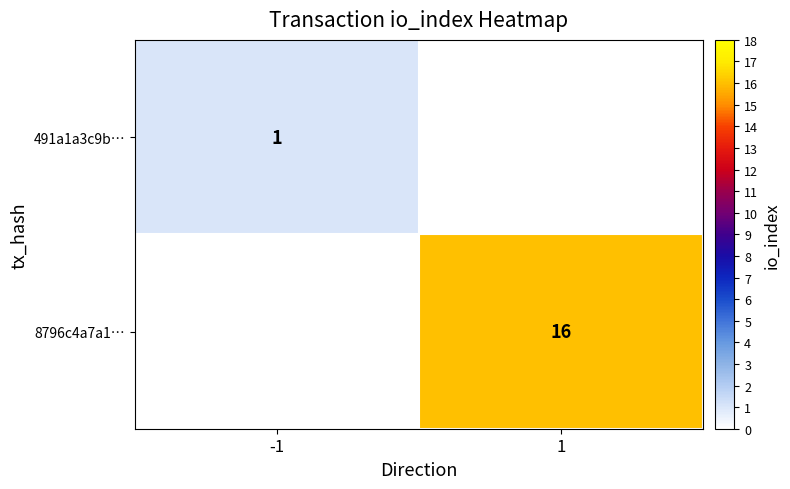

The value of 8796c4a7a1… at 1 is 22. True or false?

False